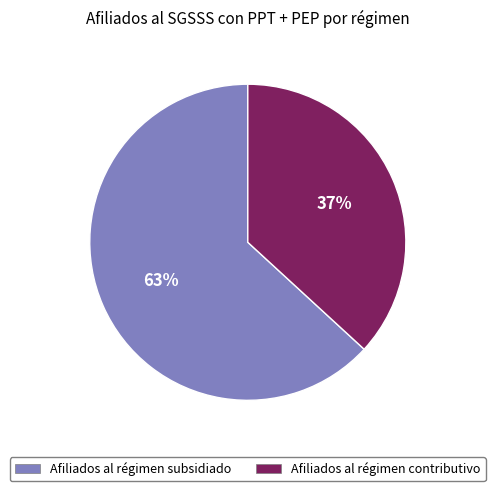

Count the number of slices in the pie.

2